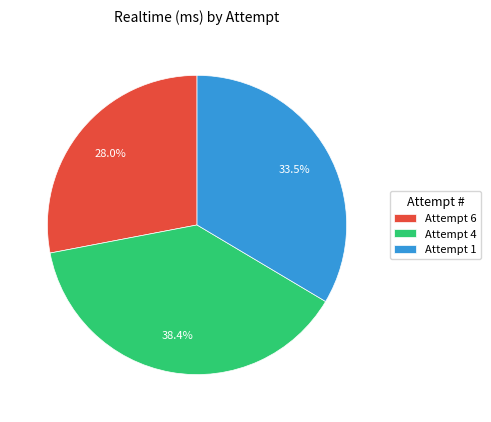

Does any single category account for the majority?

No